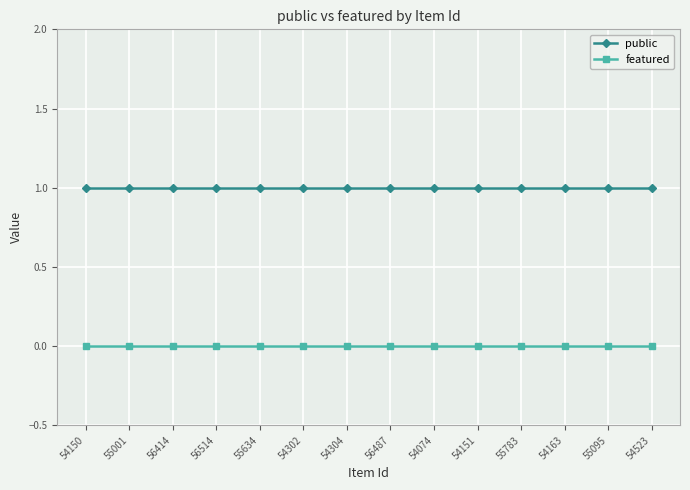

At how many categories does at least one series exceed 0?

14